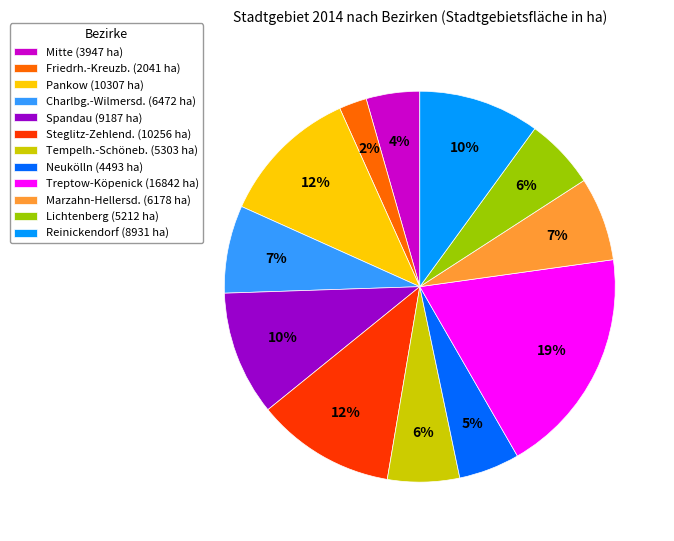

Do Treptow-Köpenick and Mitte together represent more than half of the pie?

No